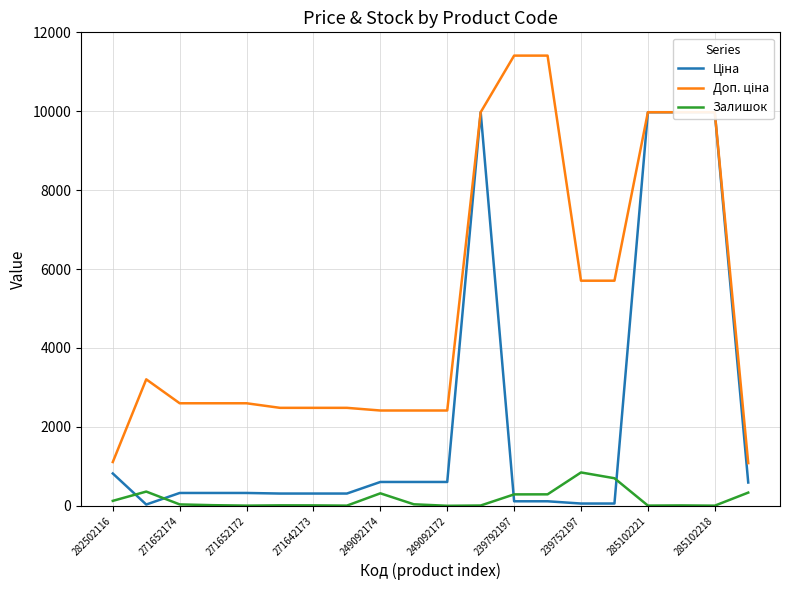

True or false: Ціна and Доп. ціна cross at least once.

False